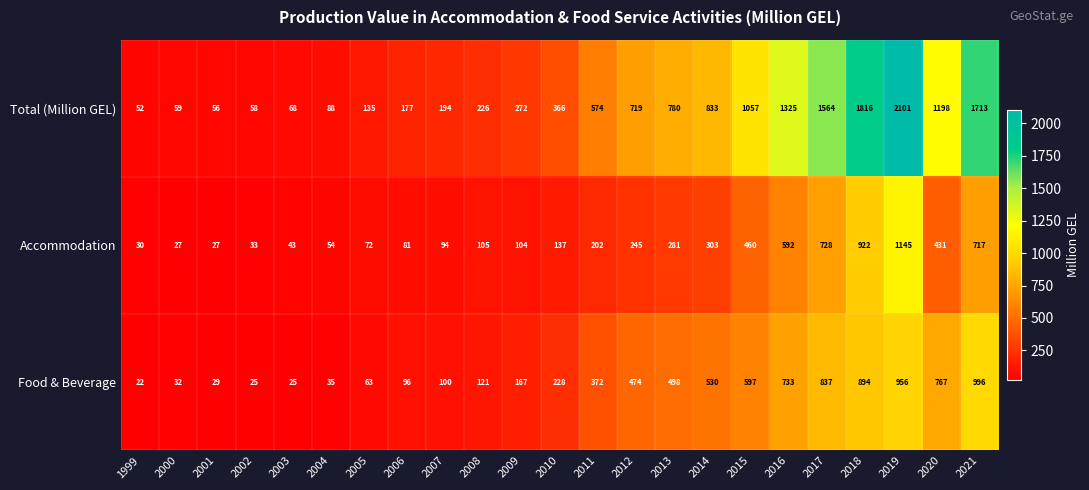

What is the smallest value displayed?

22